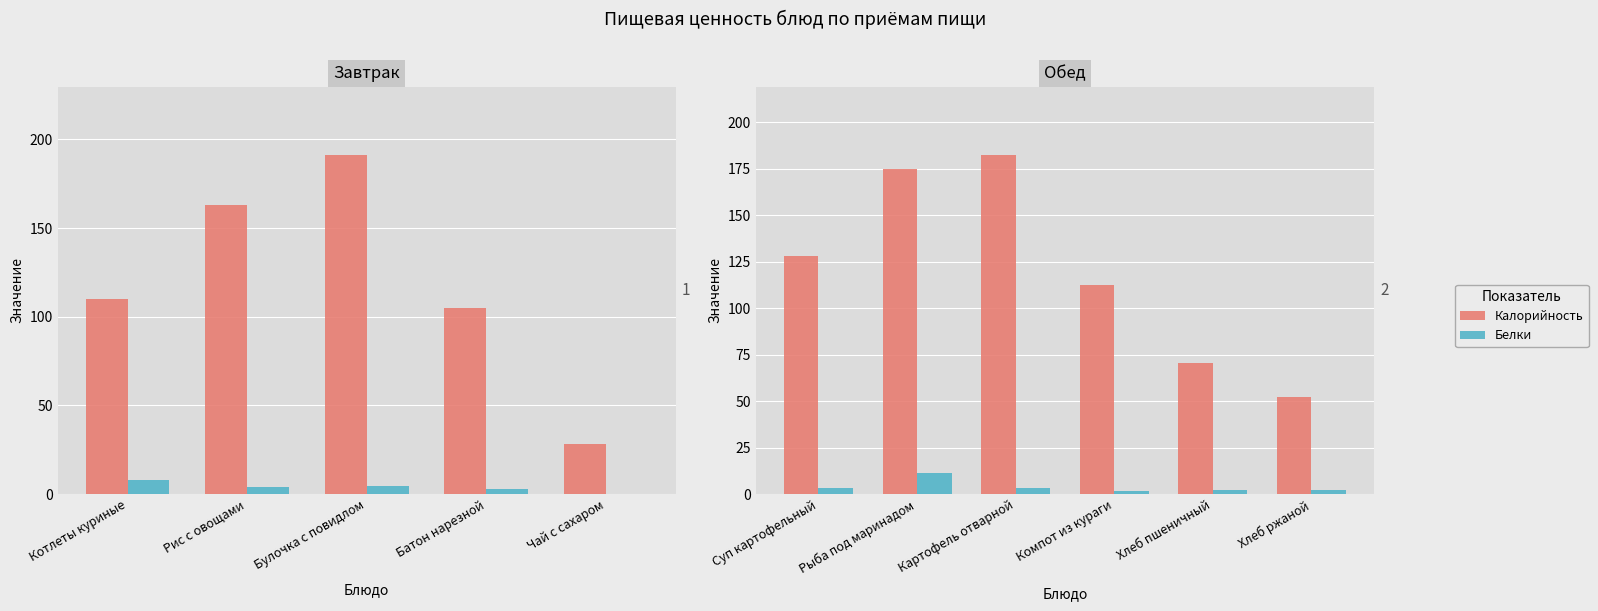

What is the sum of the Белки values at Суп картофельный and Хлеб пшеничный?

5.9